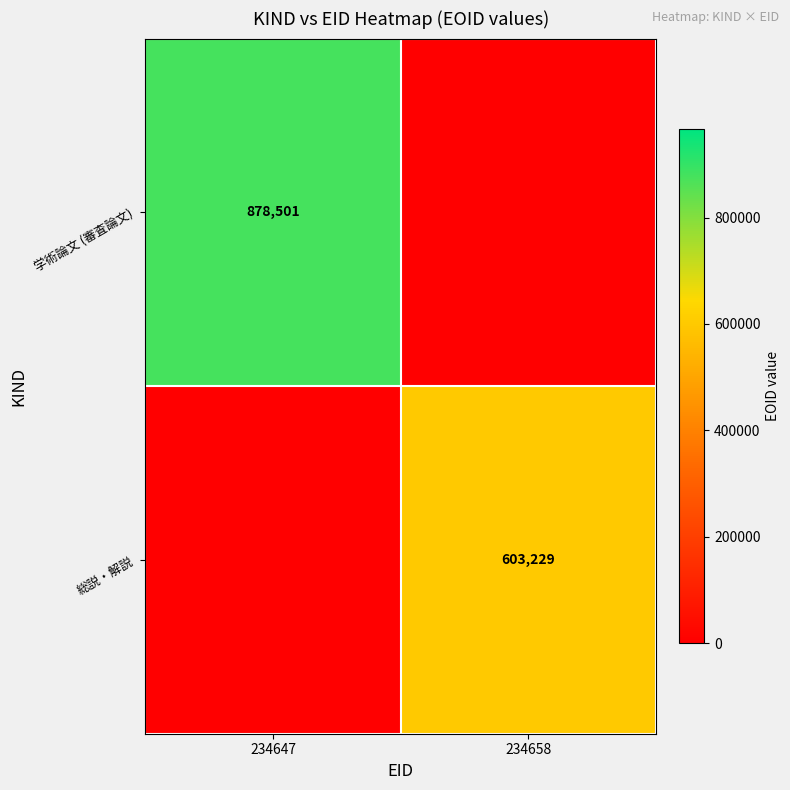

At how many categories does at least one series exceed 807080?

1